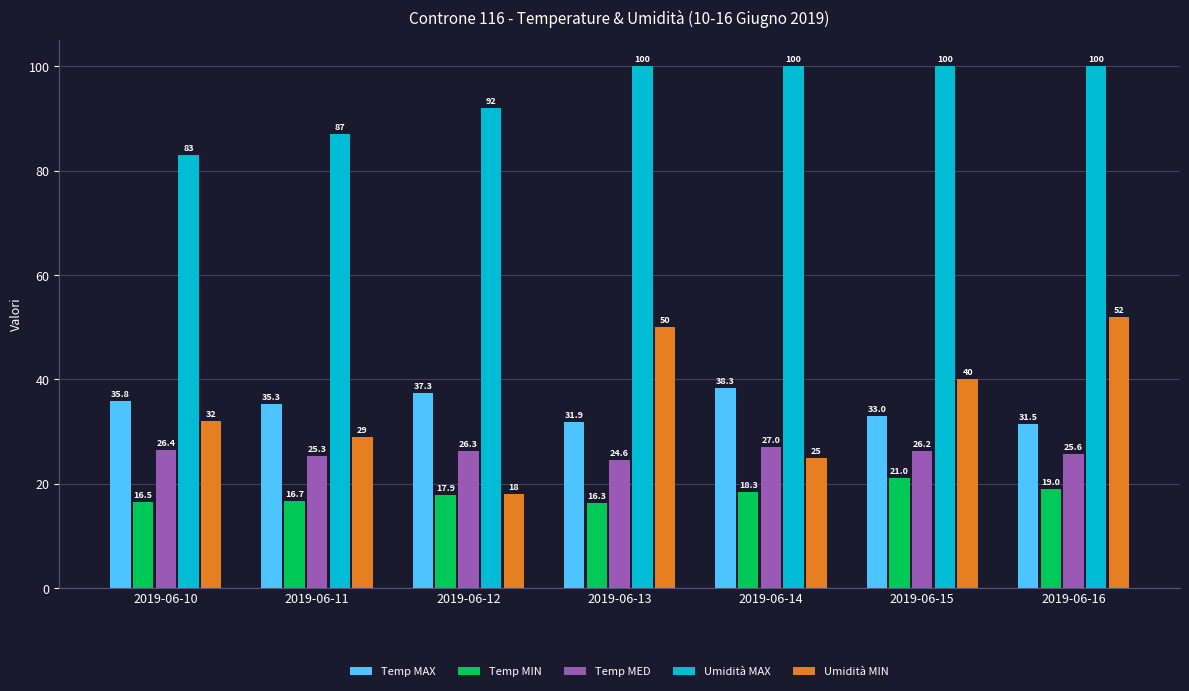

At which category is the sum across all series the highest?

2019-06-16